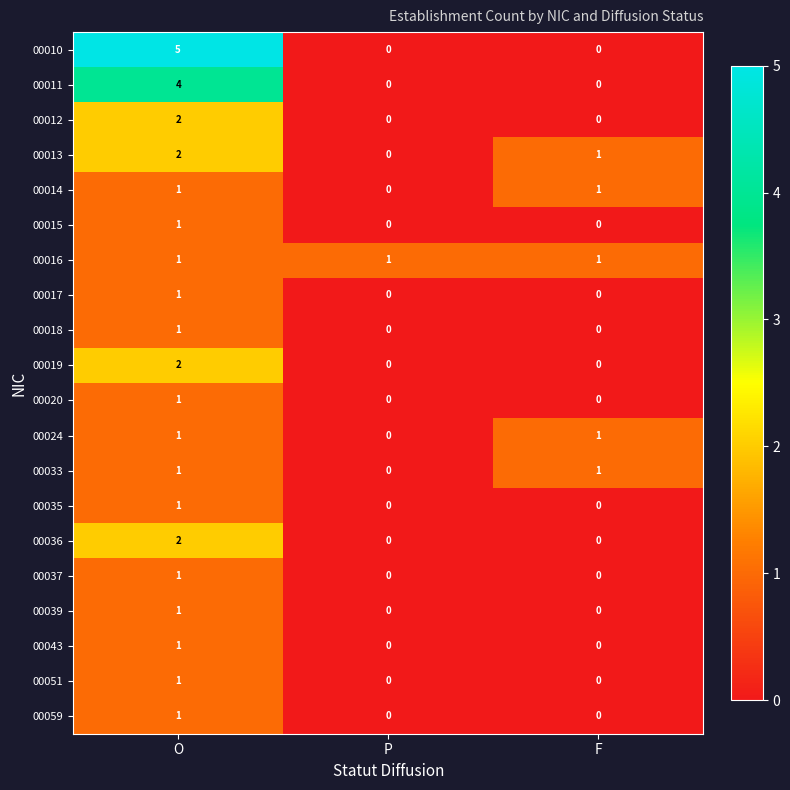

The value of 00024 at O is 1. True or false?

True